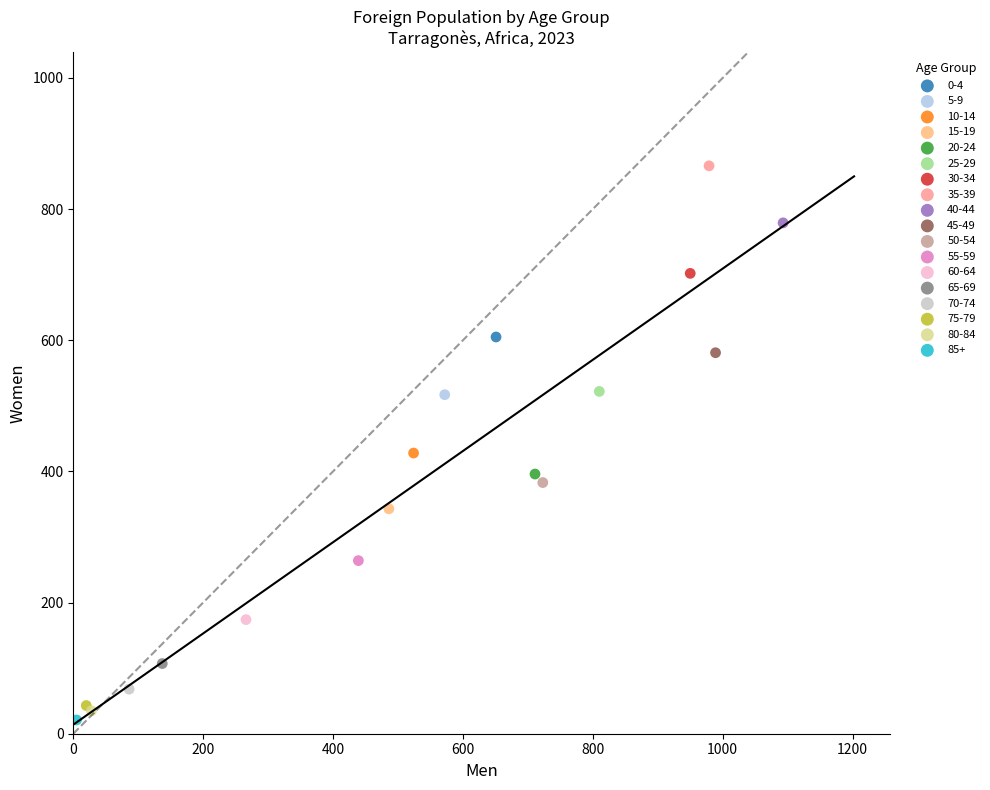

Which series contains the lowest Y value?

85+